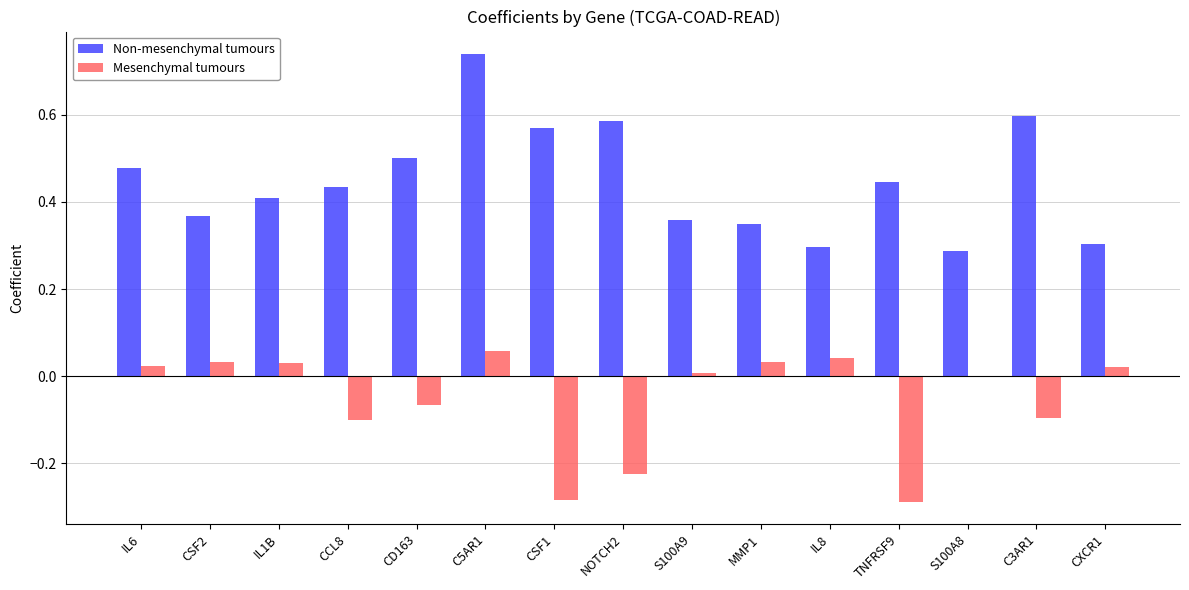

Is it true that Mesenchymal tumours equals 0.0 at MMP1?

True